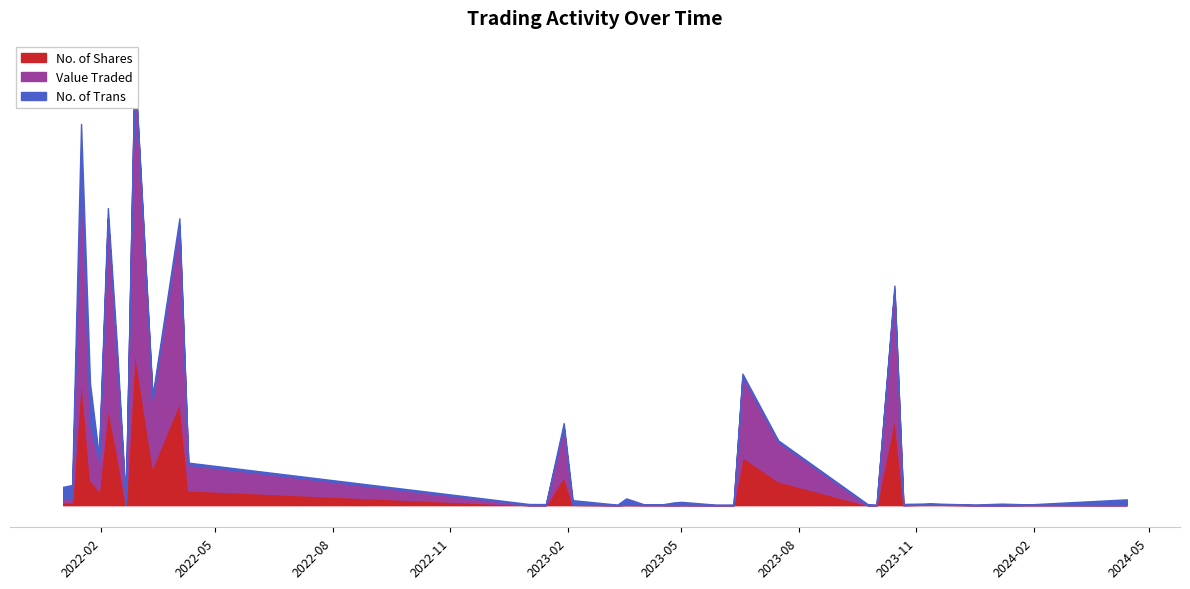

At which label is No. of Shares closest to 270712?

15/10/2023